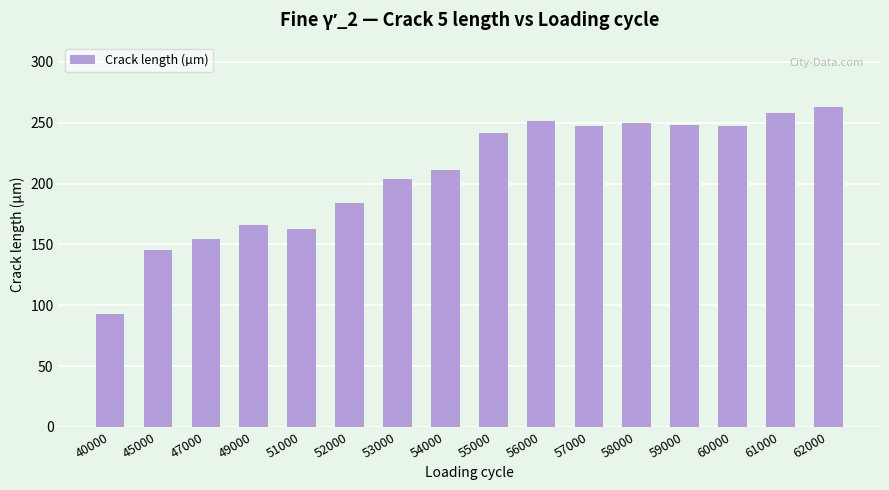

What is the ratio of the value at 49000 to the value at 40000?

1.8